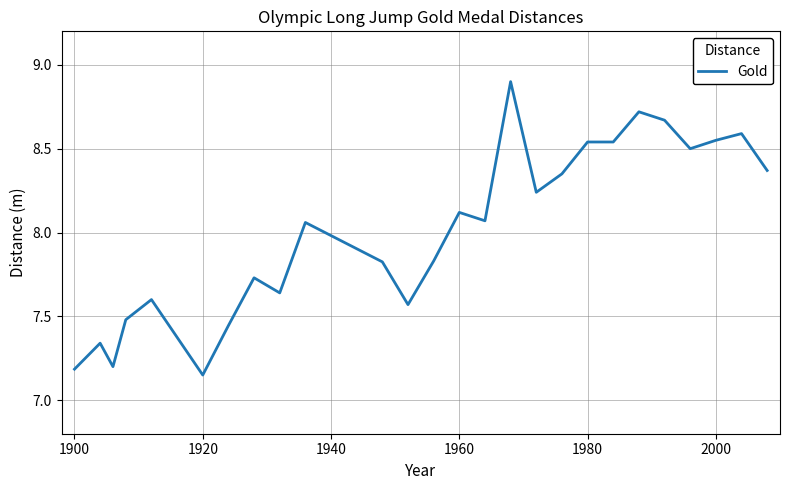

What is the maximum value shown in the chart?

8.9